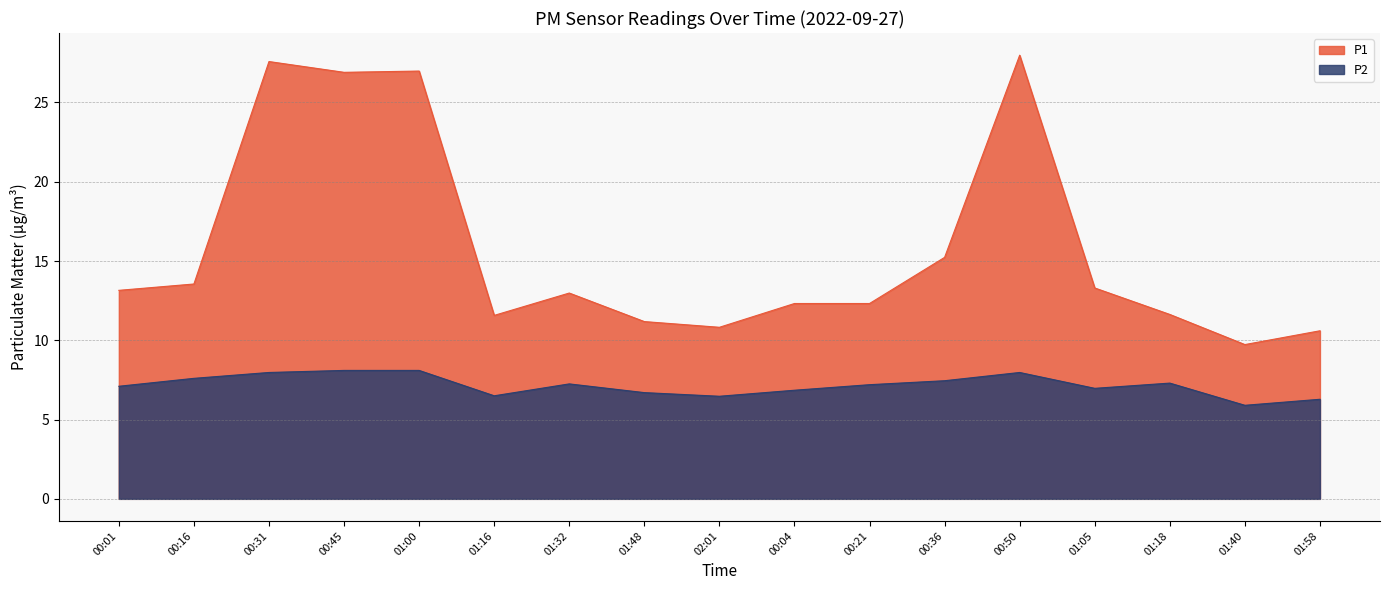

What is the approximate value of P1 at 00:36?

15.2